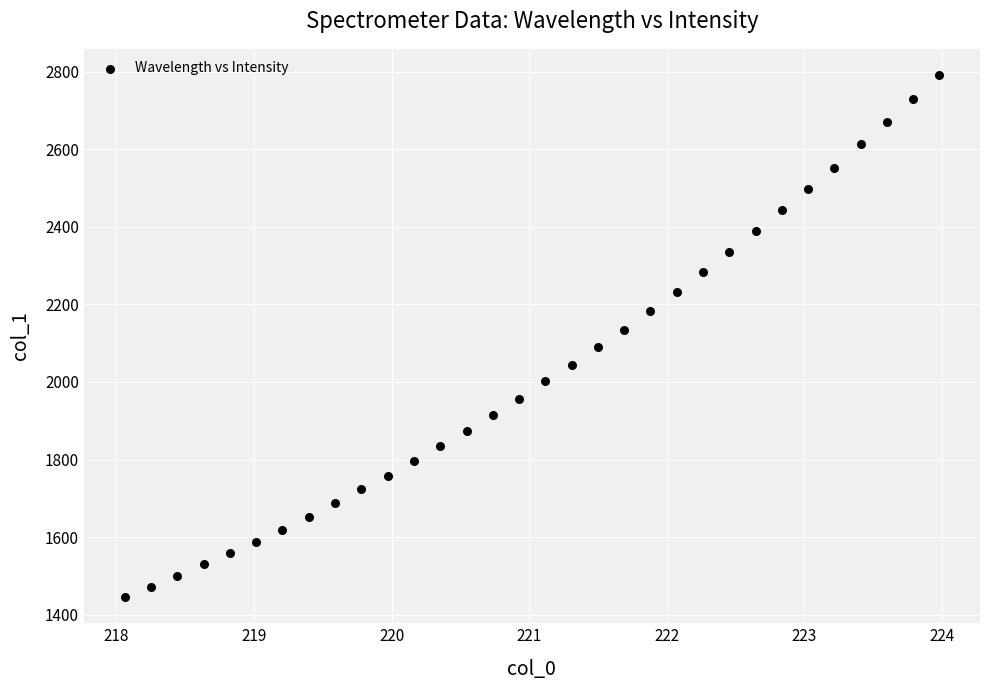

What is the range of X values (max minus min)?

5.9